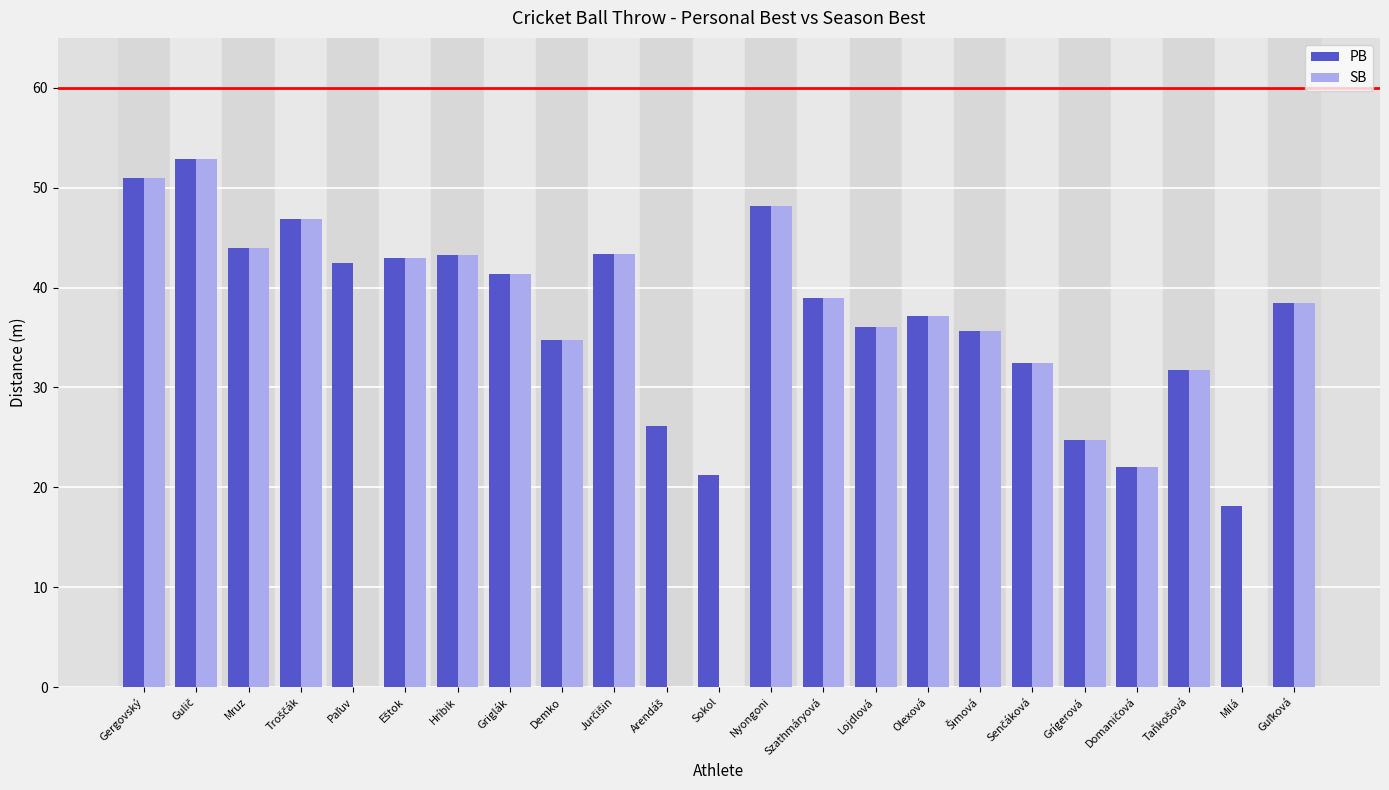

What is the highest value of the PB series?

52.8